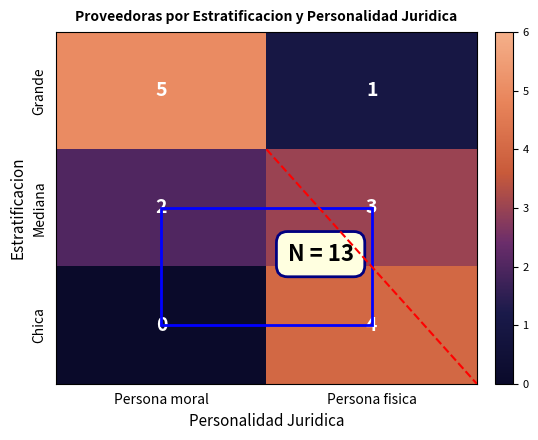

What is the spread (max minus min) of values at Persona moral?

5